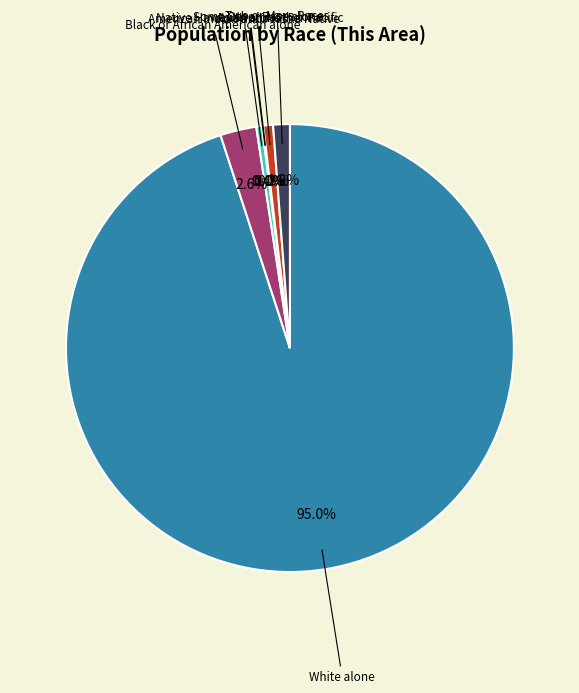

To the nearest percent, what is the average slice percentage?

14%